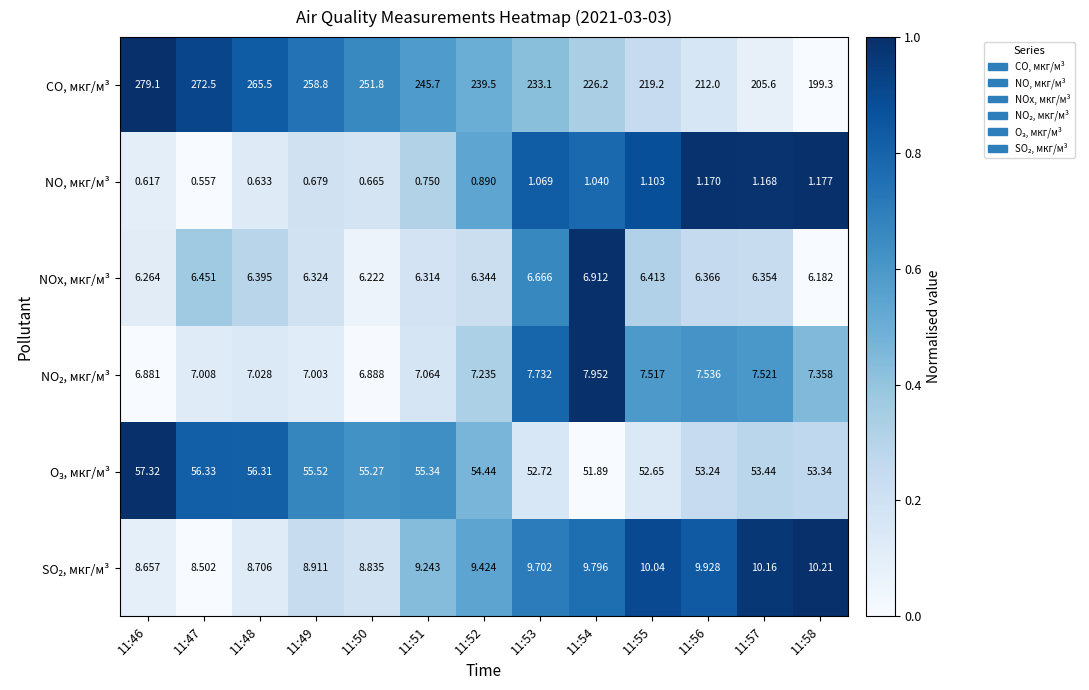

Which series has the largest total across all categories?

CO, мкг/м³